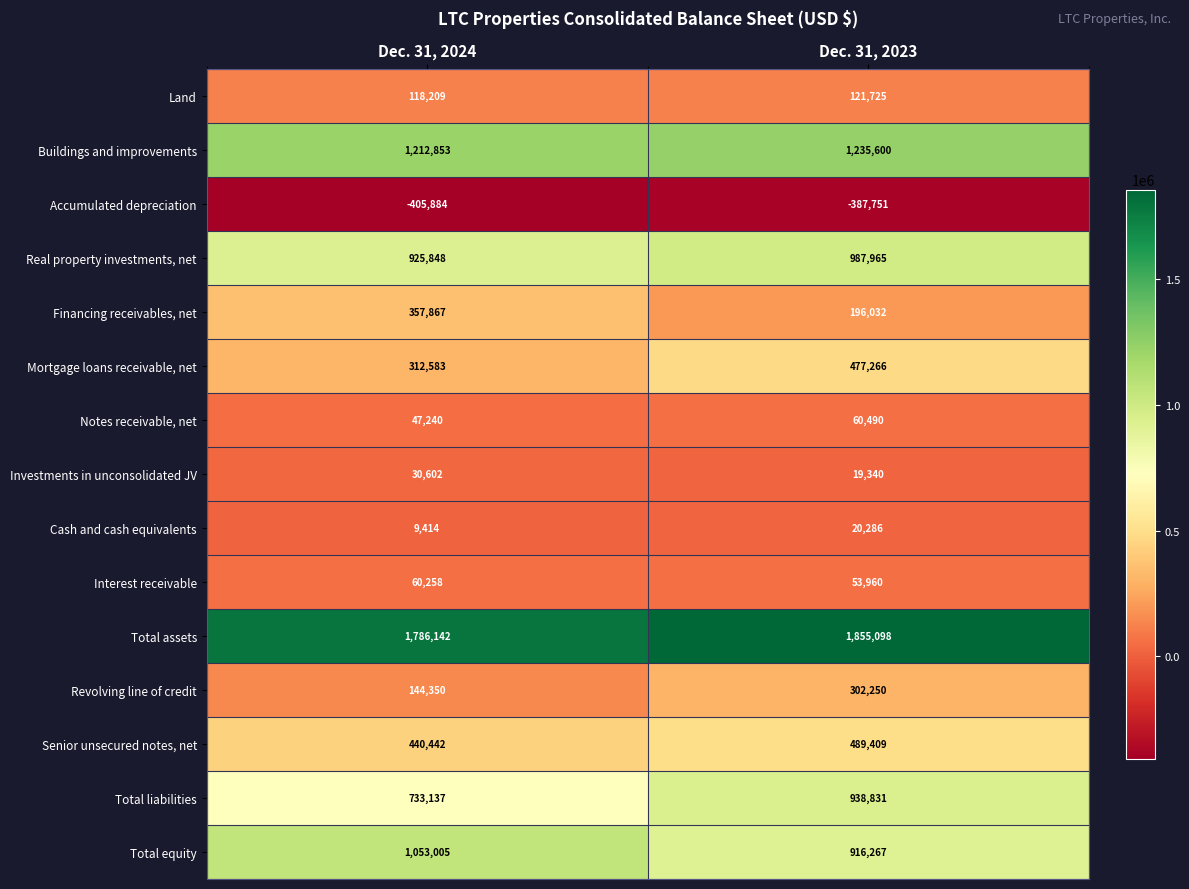

Read the Land value at Dec. 31, 2024, to the nearest 100.

118200